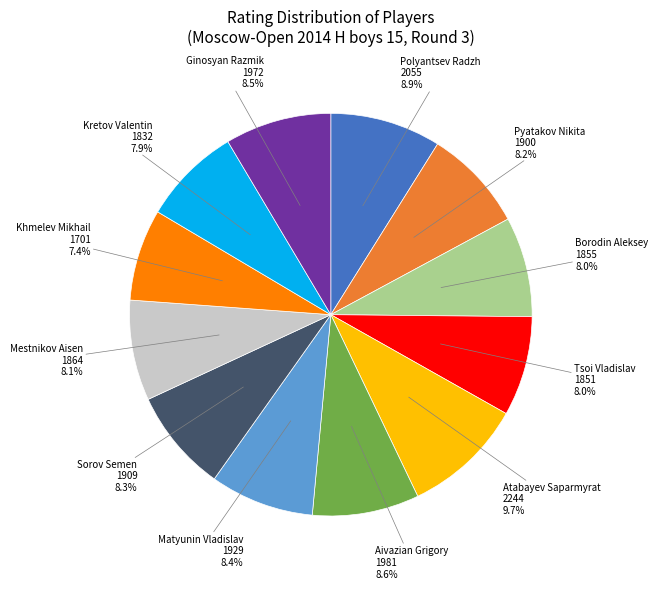

Does any single category account for the majority?

No